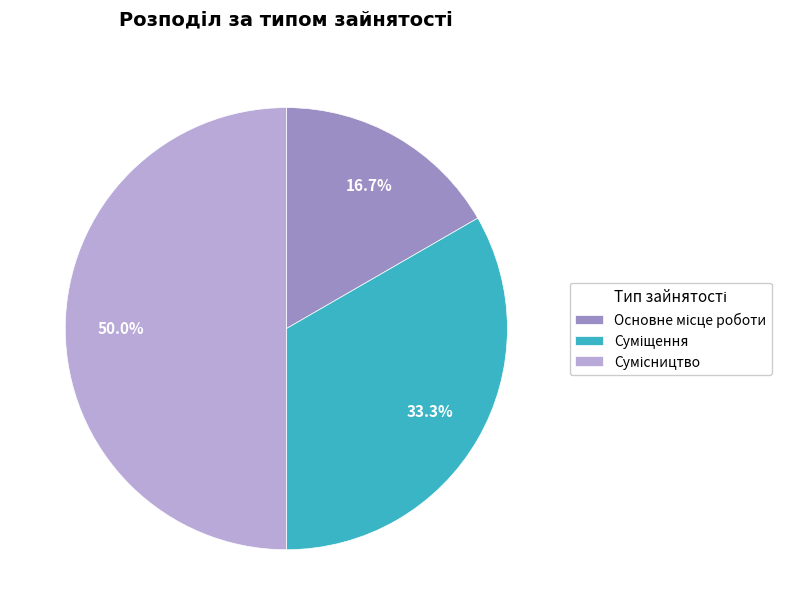

Count the number of slices in the pie.

3